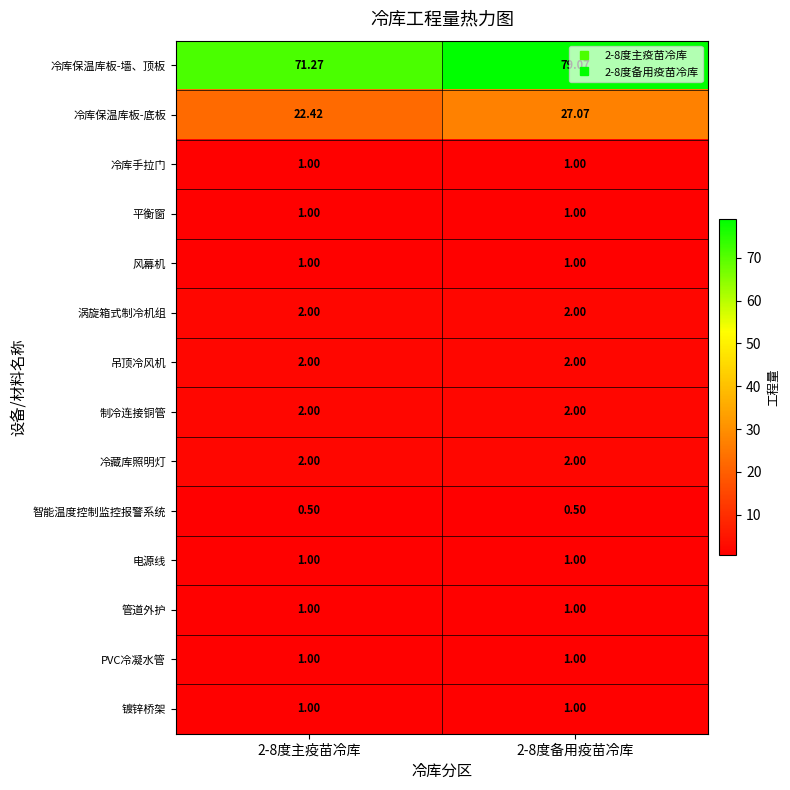

Which series changed the most between 2-8度主疫苗冷库 and 2-8度备用疫苗冷库?

冷库保温库板-墙、顶板